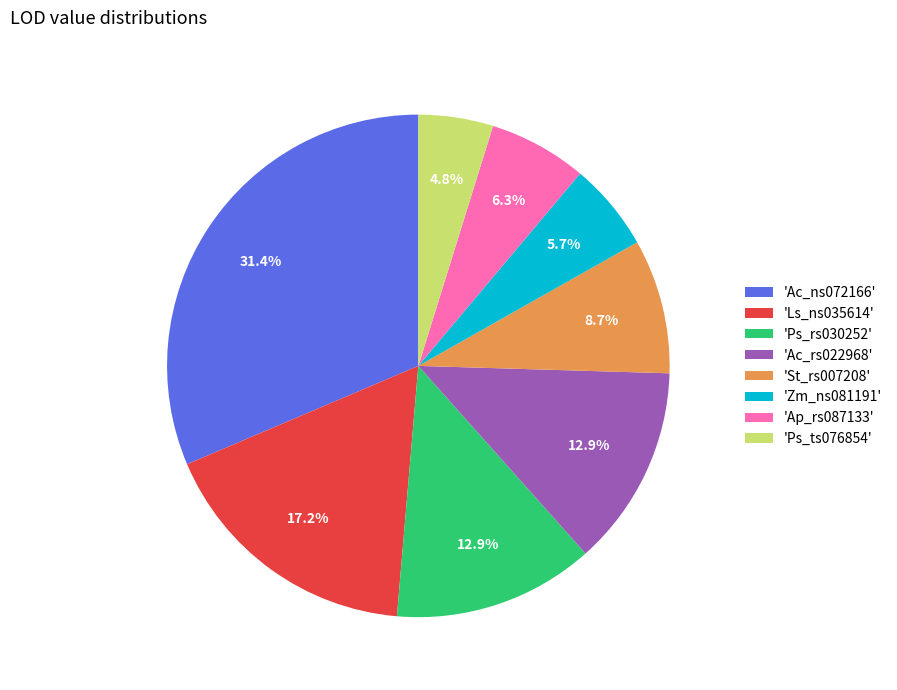

Combined, what portion of the pie is 'Ps_ts076854' and 'Ac_ns072166'?

36.2%